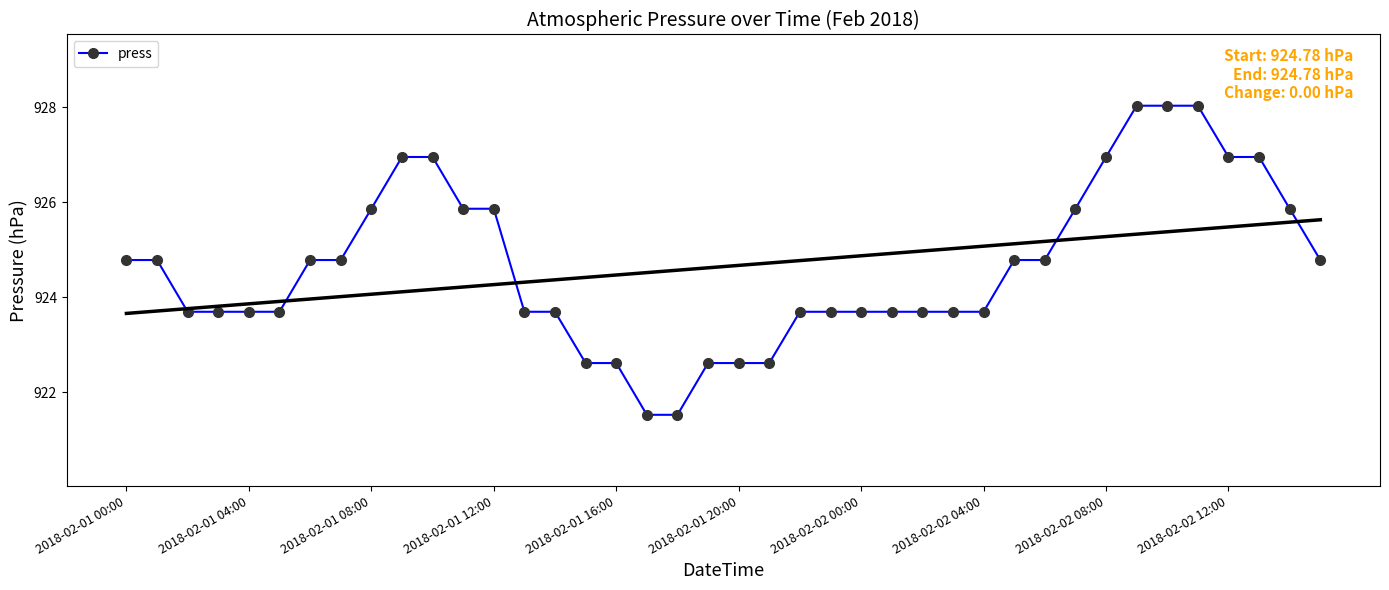

At which label does press first exceed 924?

2018-02-01 00:00